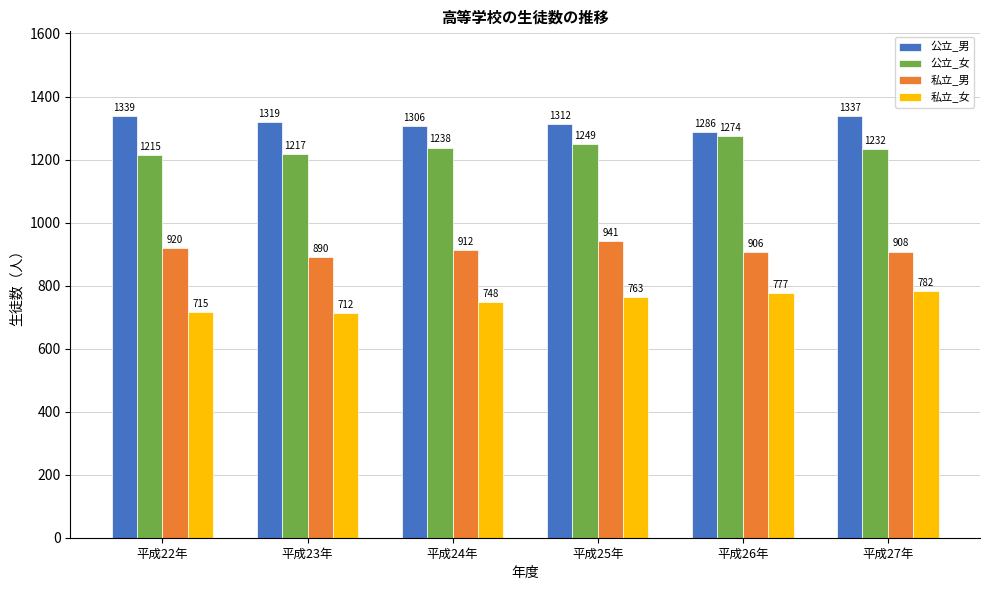

What is the minimum value shown in the chart?

712